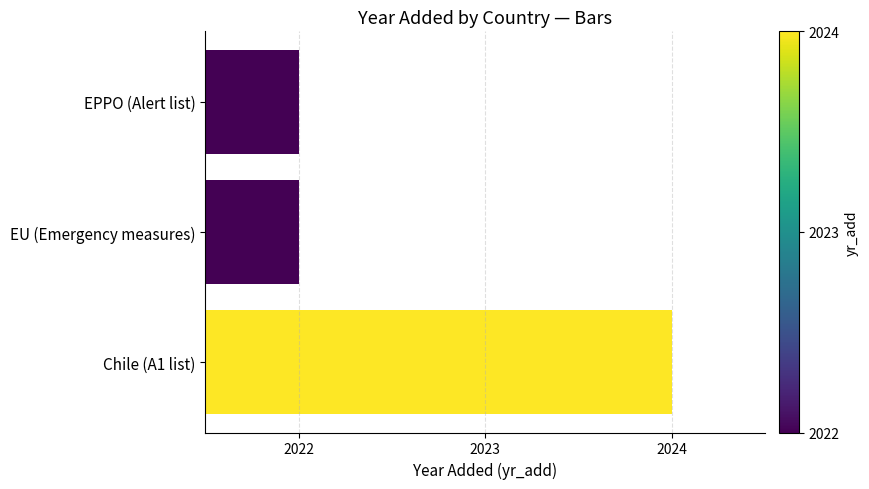

What is the sum of the values at Chile (A1 list) and EPPO (Alert list)?

4046